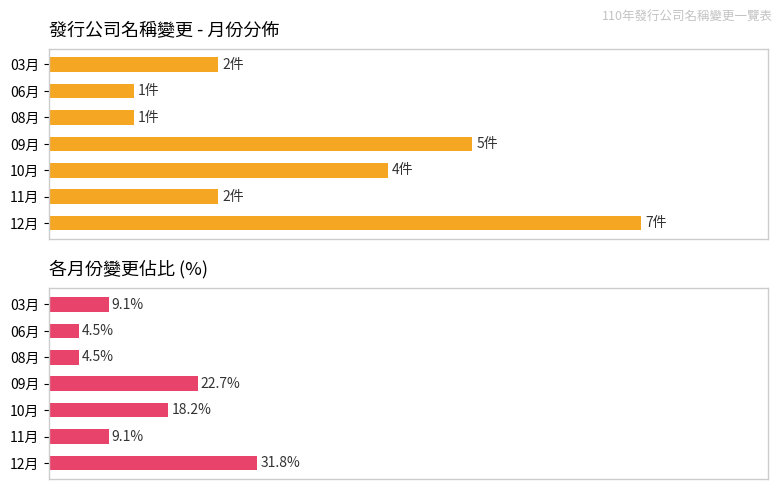

What is the value of the 變更次數 bar at the 5th from the left?

4.0